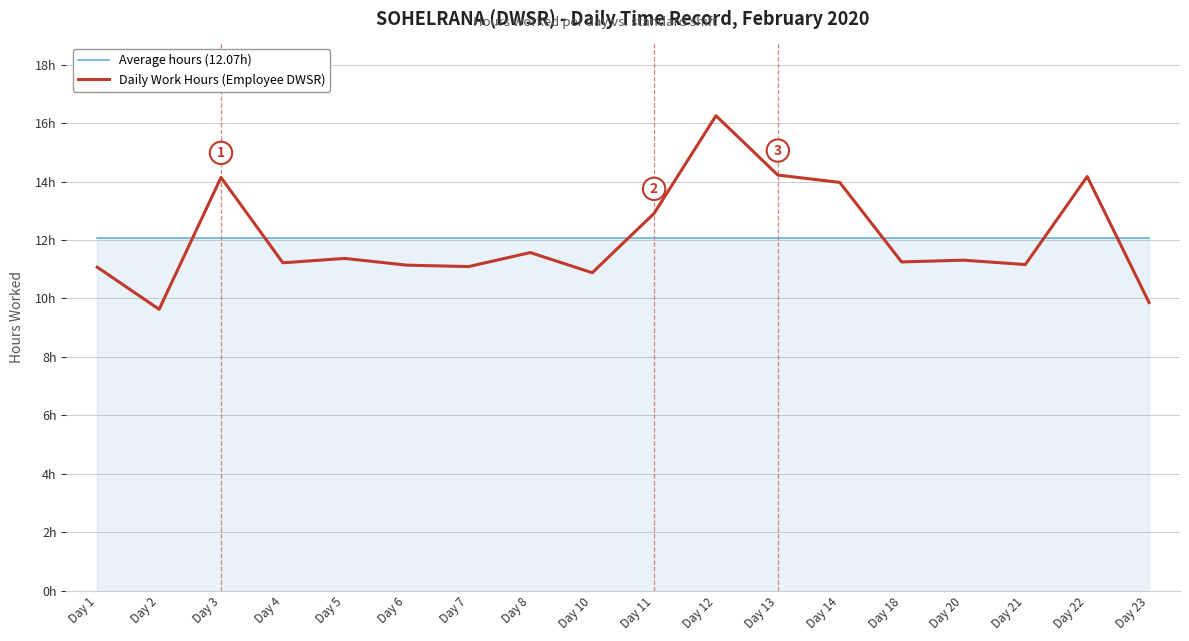

True or false: Daily Work Hours (Employee DWSR) and Average hours (12.07h) intersect in this chart.

True